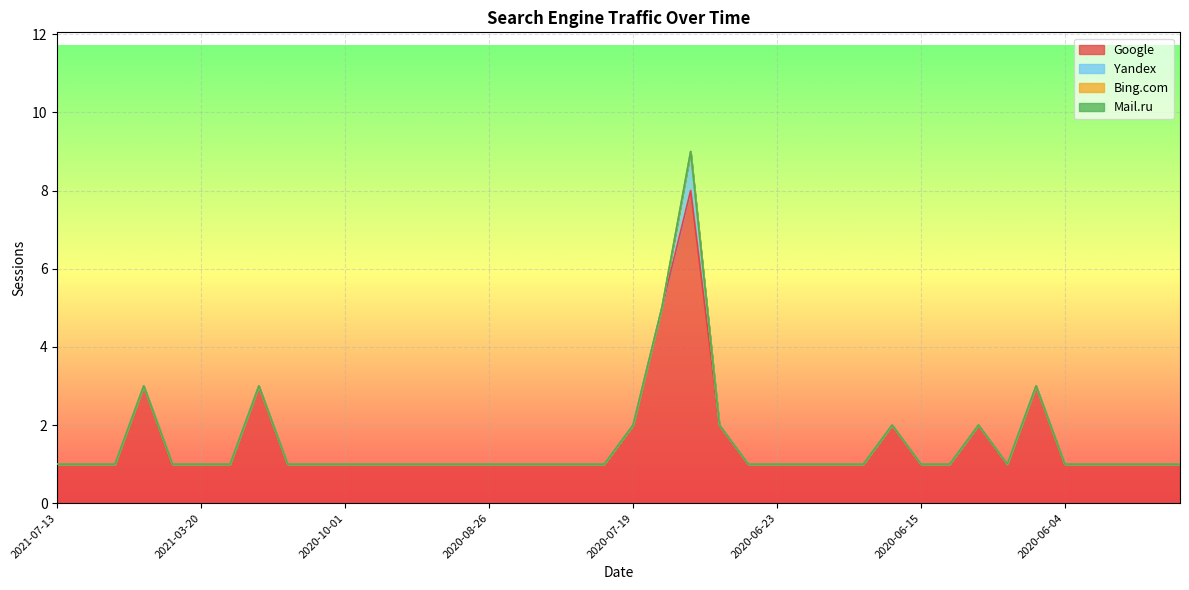

Reading left to right, list all the values displayed in this chart.

Google: 1	1	1	3	1	1	1	3	1	1	1	1	1	1	1	1	1	1	1	1	2	5	8	2	1	1	1	1	1	2	1	1	2	1	3	1	1	1	1	1
Yandex: 0	0	0	0	0	0	0	0	0	0	0	0	0	0	0	0	0	0	0	0	0	0	1	0	0	0	0	0	0	0	0	0	0	0	0	0	0	0	0	0
Bing.com: 0	0	0	0	0	0	0	0	0	0	0	0	0	0	0	0	0	0	0	0	0	0	0	0	0	0	0	0	0	0	0	0	0	0	0	0	0	0	0	0
Mail.ru: 0	0	0	0	0	0	0	0	0	0	0	0	0	0	0	0	0	0	0	0	0	0	0	0	0	0	0	0	0	0	0	0	0	0	0	0	0	0	0	0